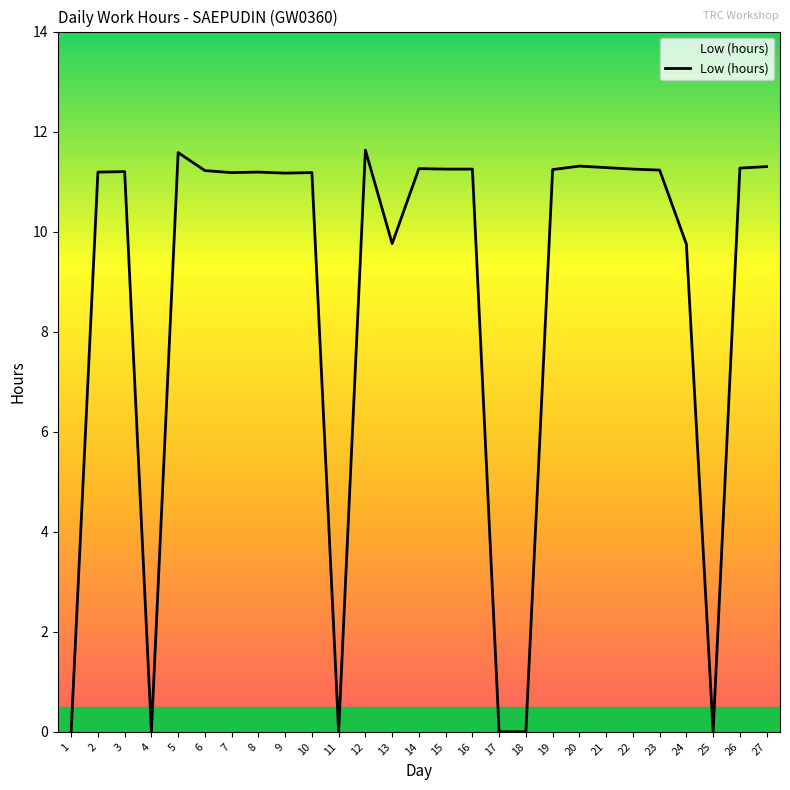

Is it true that the value at 8 is 17.0?

False